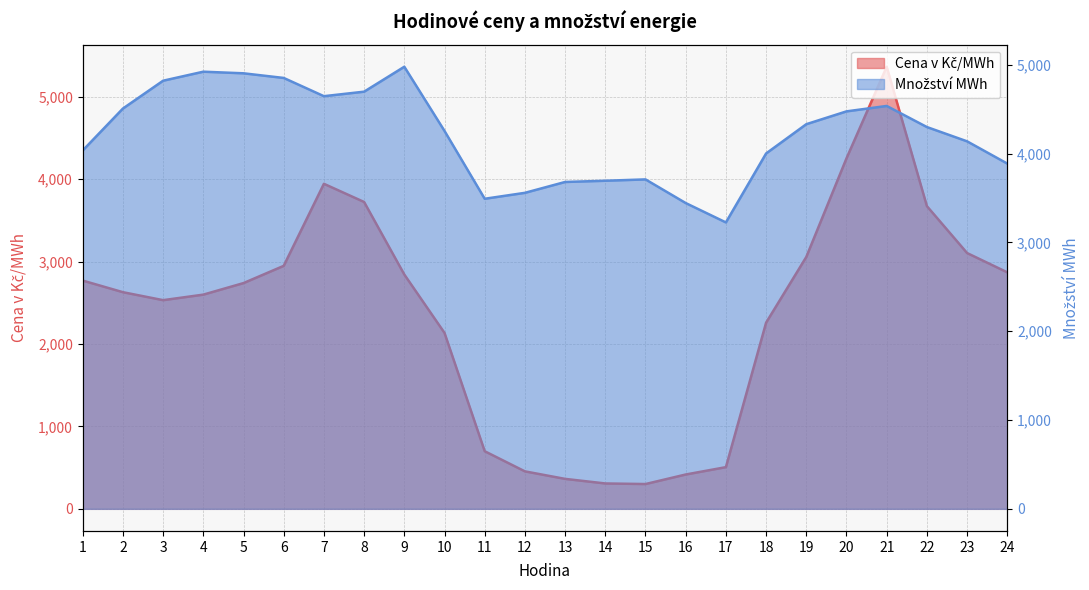

What is the spread (max minus min) of values at 3?

2290.3